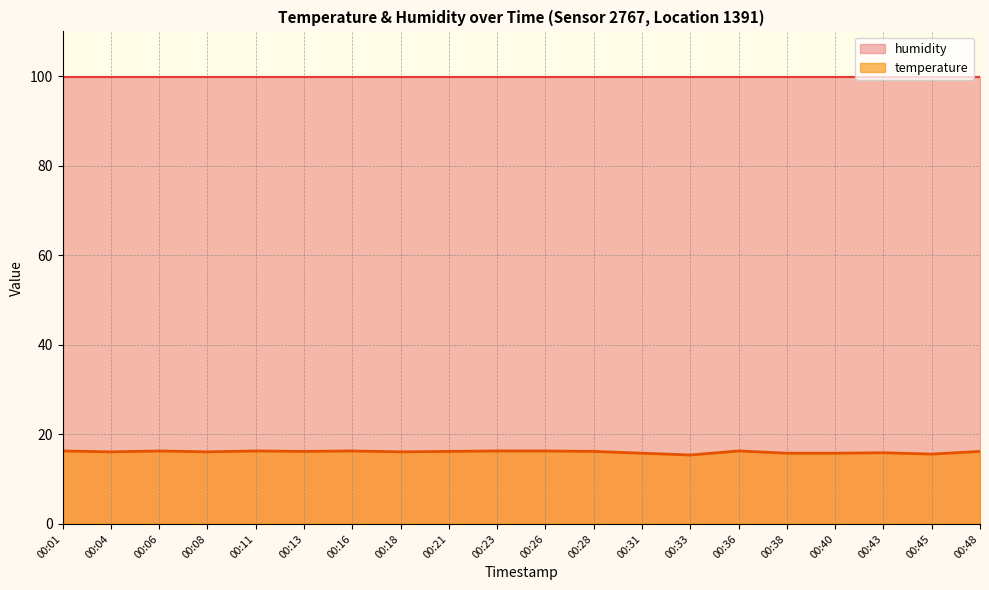

The chart shows a value of 4.6 at 00:48. True or false?

False